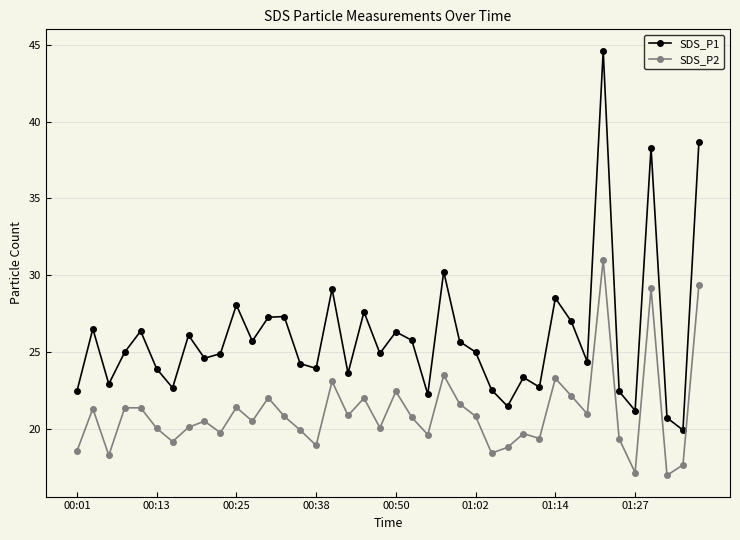

True or false: SDS_P1 and SDS_P2 intersect in this chart.

False